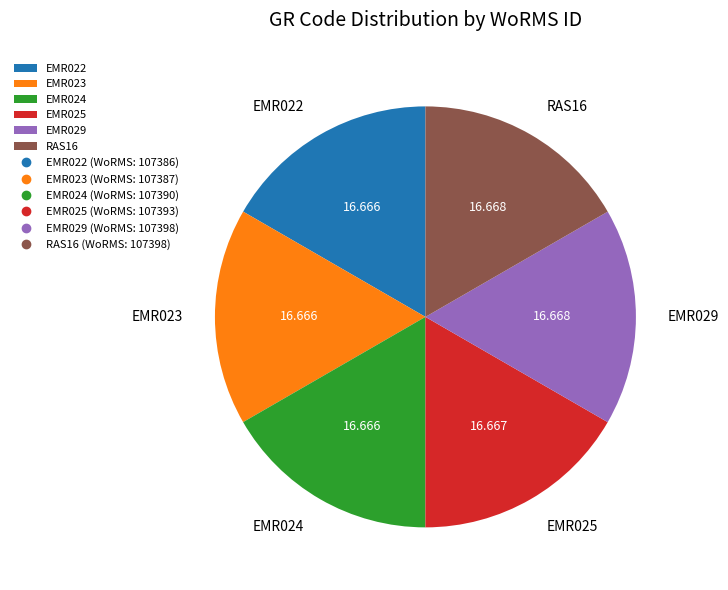

Combined, do EMR022 and EMR024 account for over 50%?

No